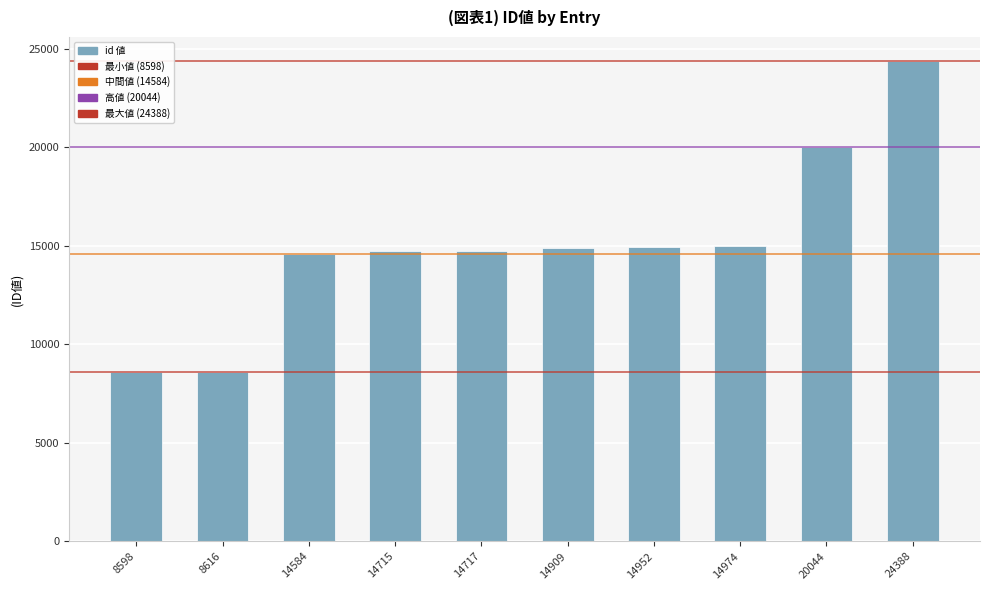

At which label is the value closest to 16493?

14974